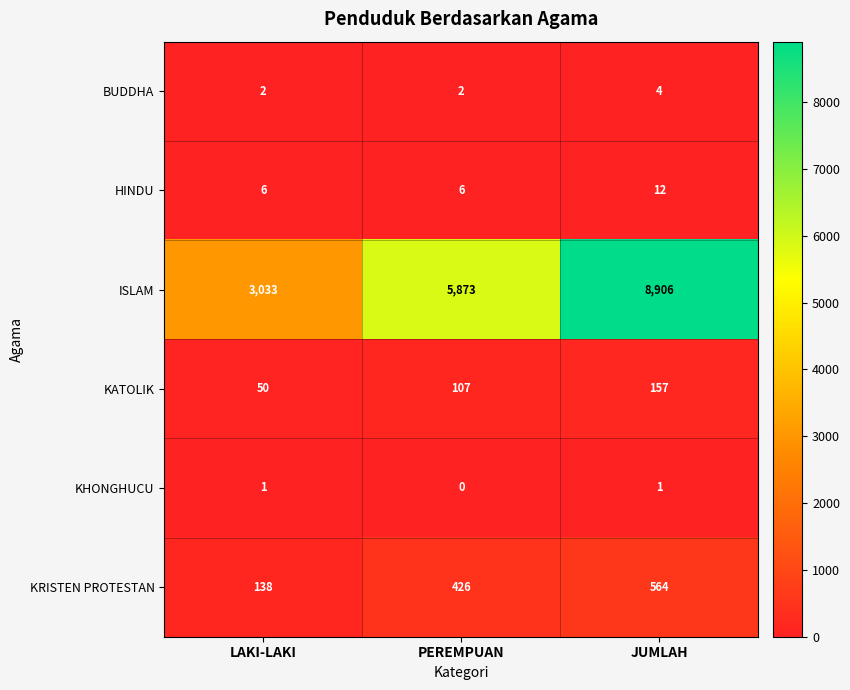

Which series changed the most between LAKI-LAKI and PEREMPUAN?

ISLAM